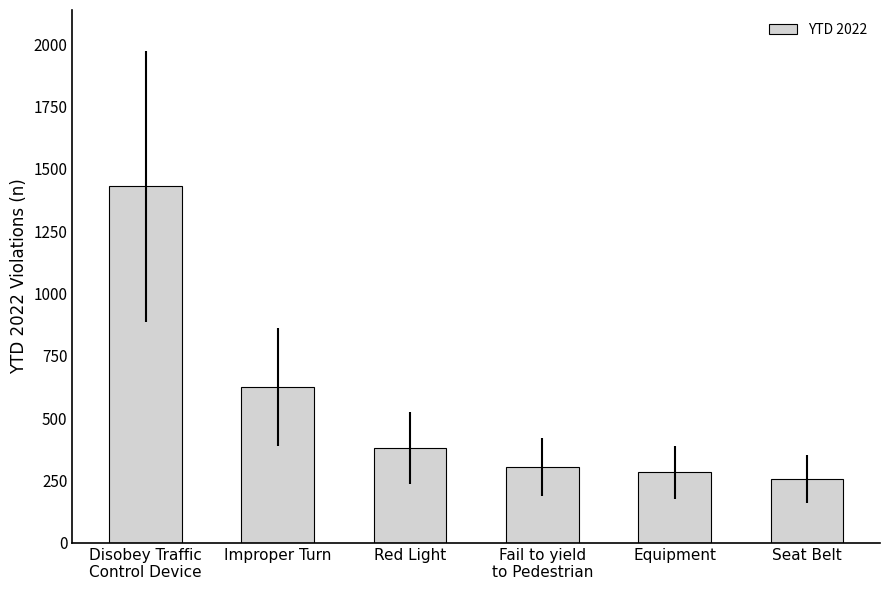

What value does the data have at Red Light?

381